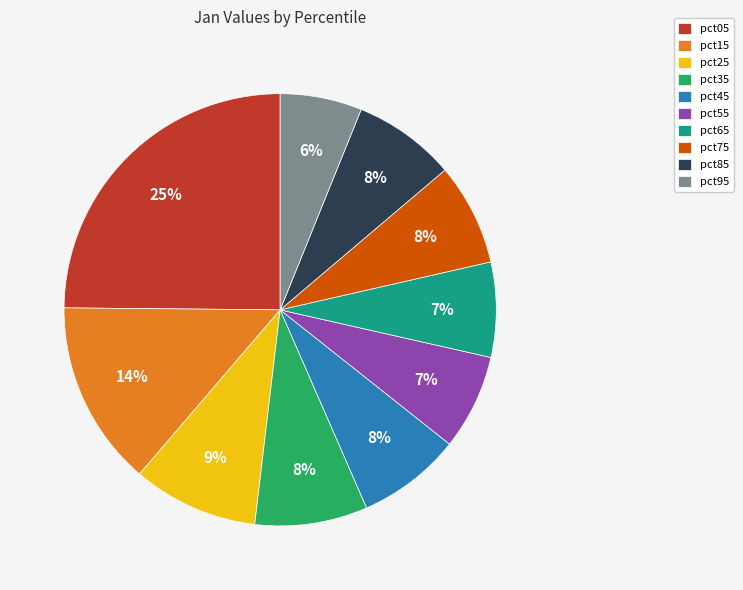

To the nearest percent, what portion does pct55 represent?

7%